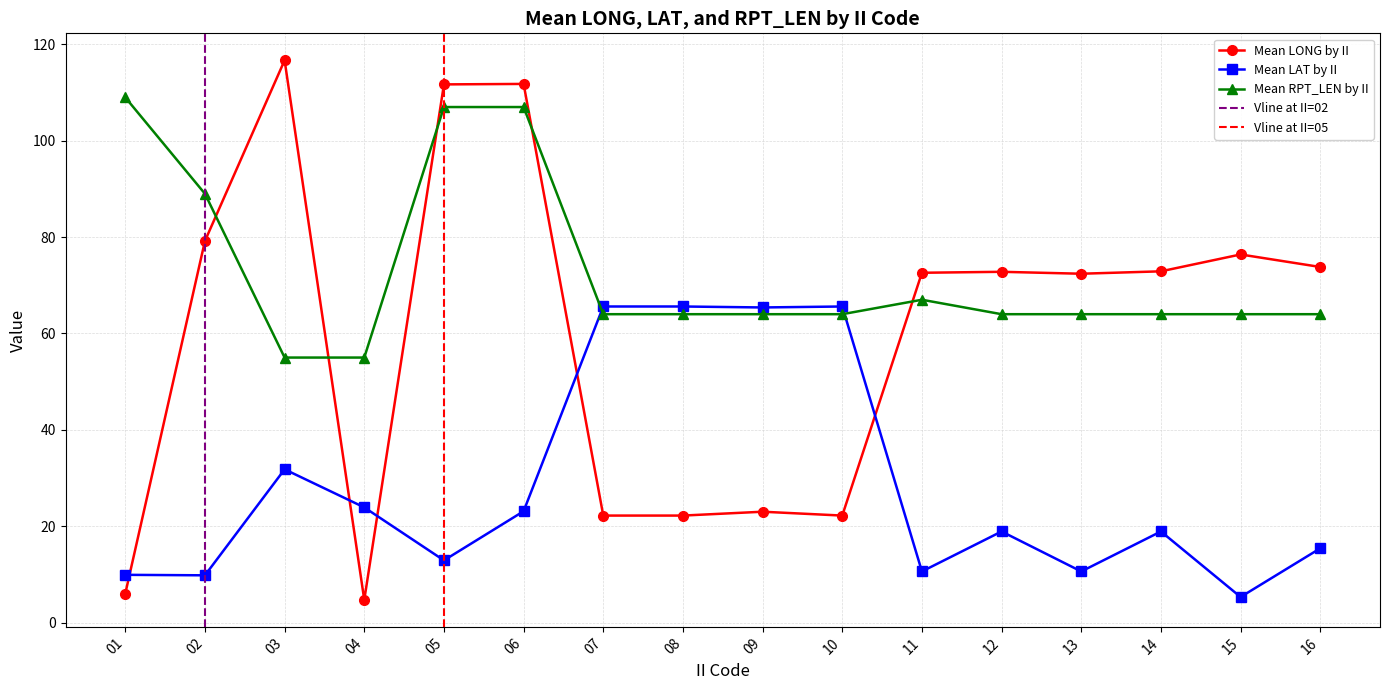

Rank the series by their average value, from lowest to highest.

Mean LAT by II, Mean LONG by II, Mean RPT_LEN by II